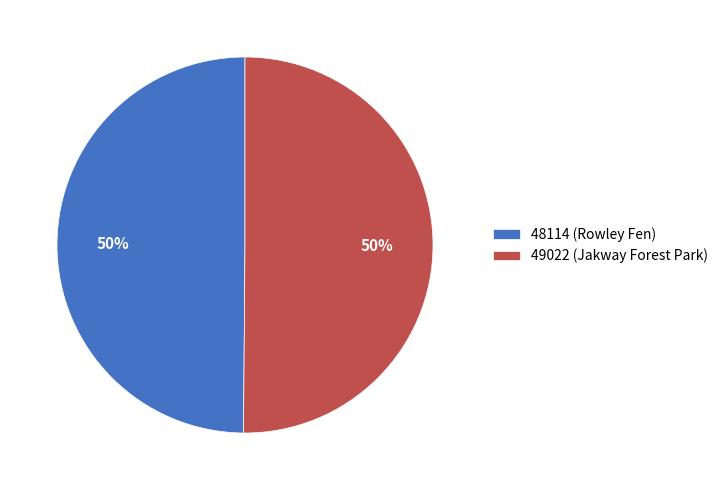

What percentage is the 49022 (Jakway Forest Park) slice, to the nearest percent?

50%